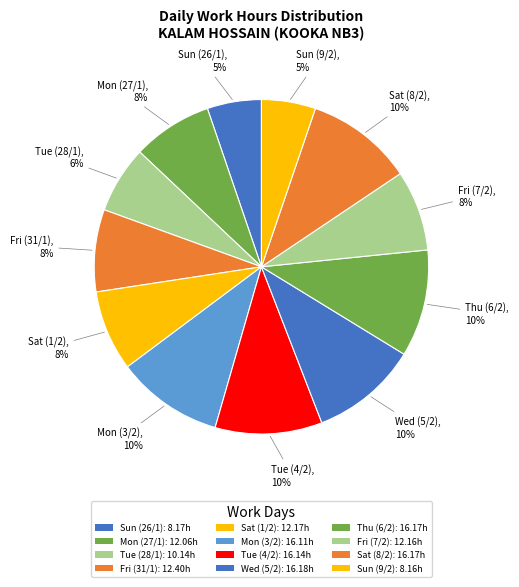

What is the ratio of the value at Tue (4/2) to the value at Fri (7/2)?

1.3